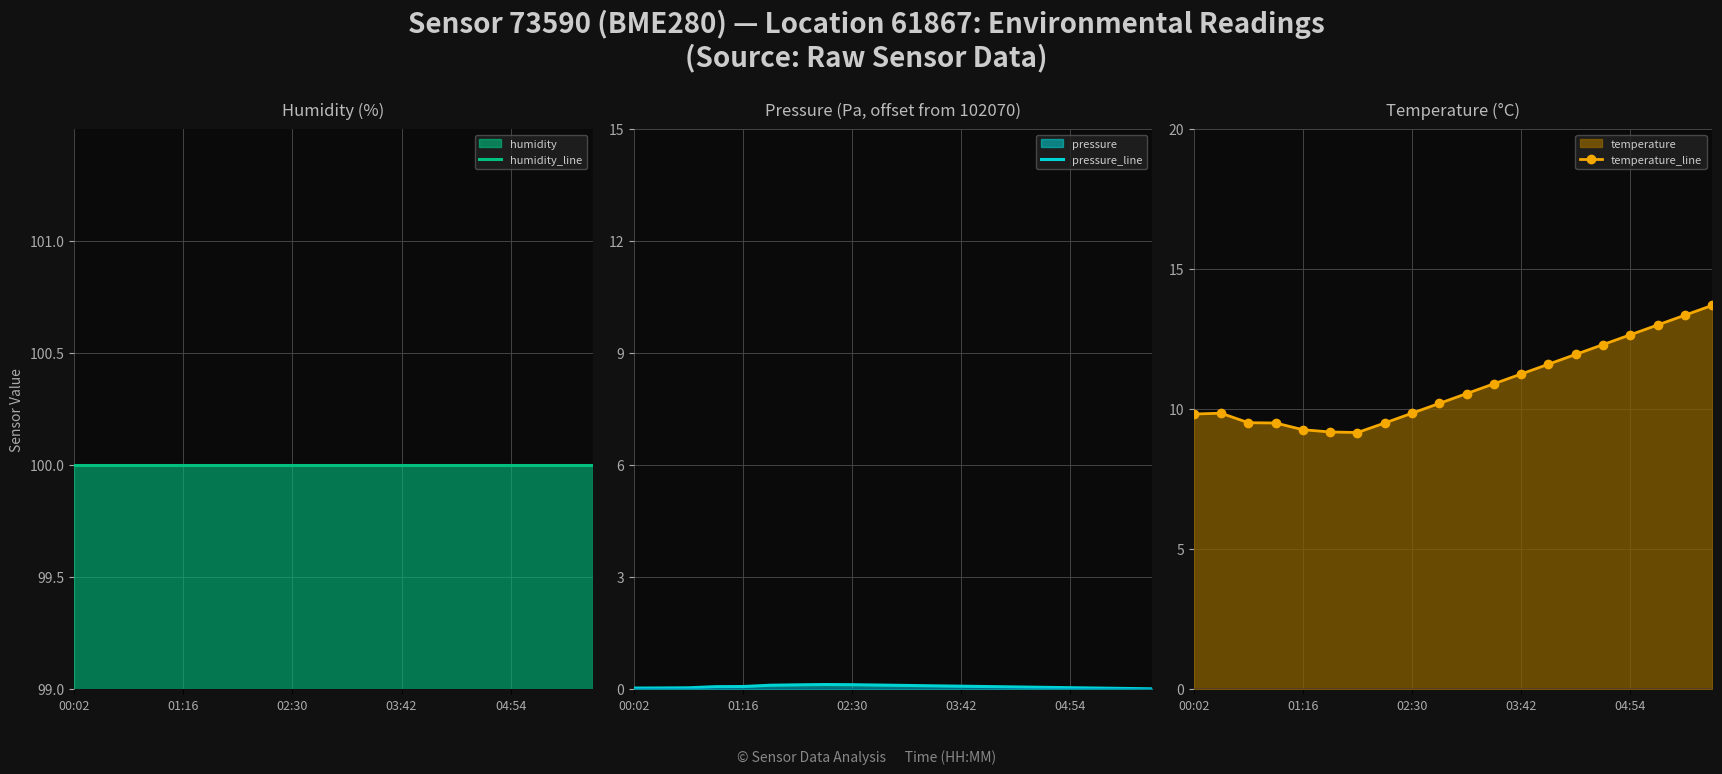

What is the highest value of the temperature_line series?

13.7